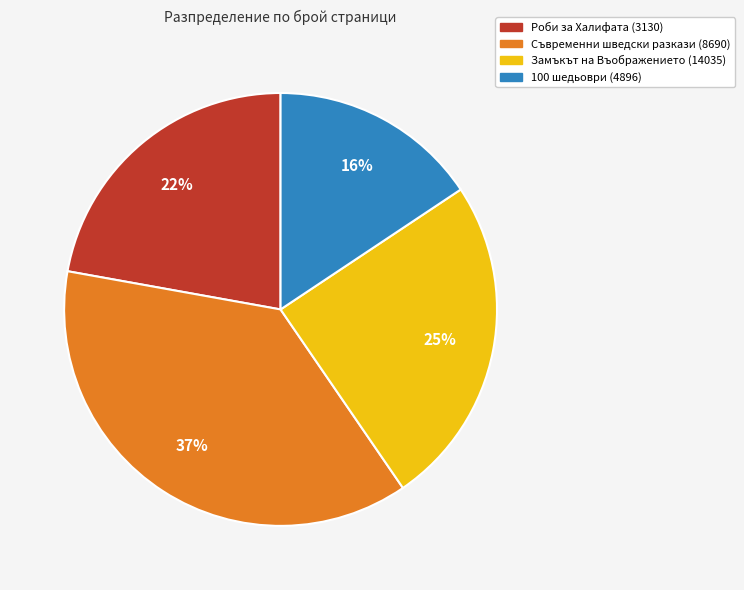

True or false: Съвременни шведски разкази (8690) accounts for 30% of the total.

False